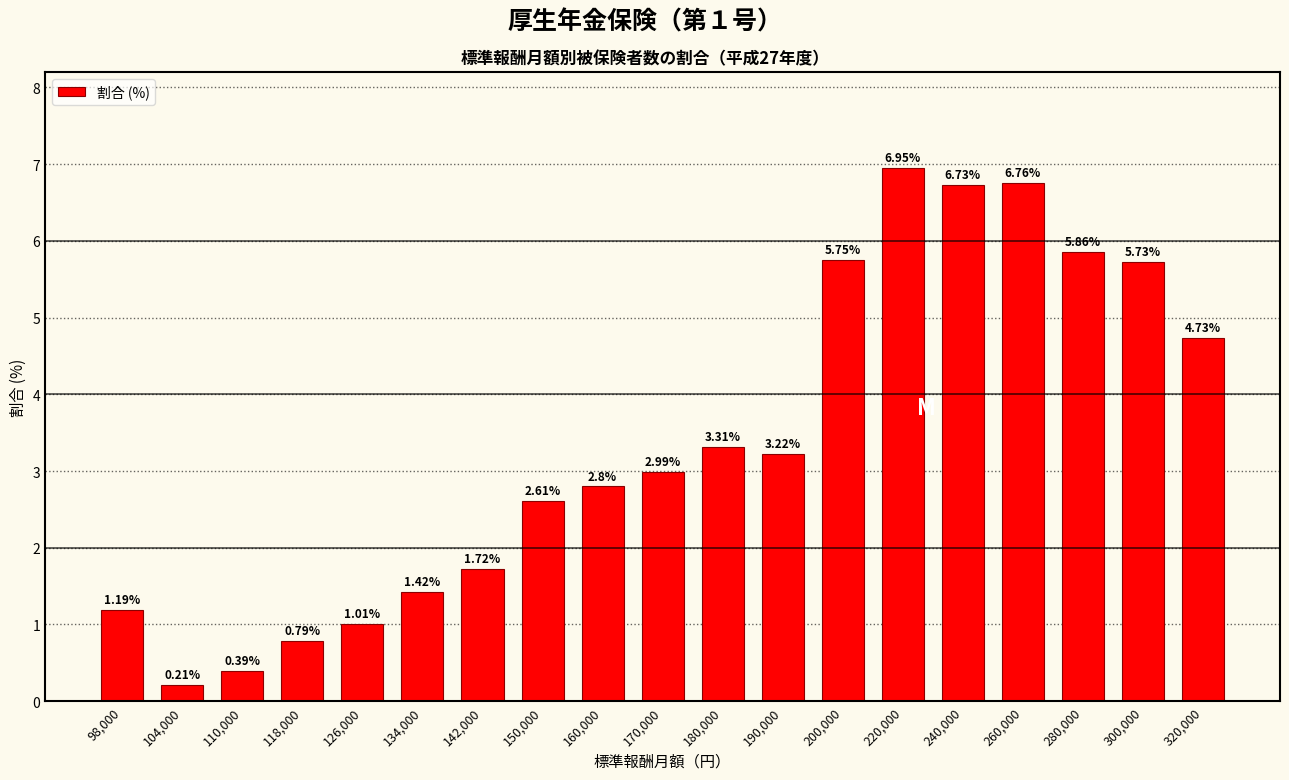

Rank the categories by value from lowest to highest.

104,000, 110,000, 118,000, 126,000, 98,000, 134,000, 142,000, 150,000, 160,000, 170,000, 190,000, 180,000, 320,000, 300,000, 200,000, 280,000, 240,000, 260,000, 220,000